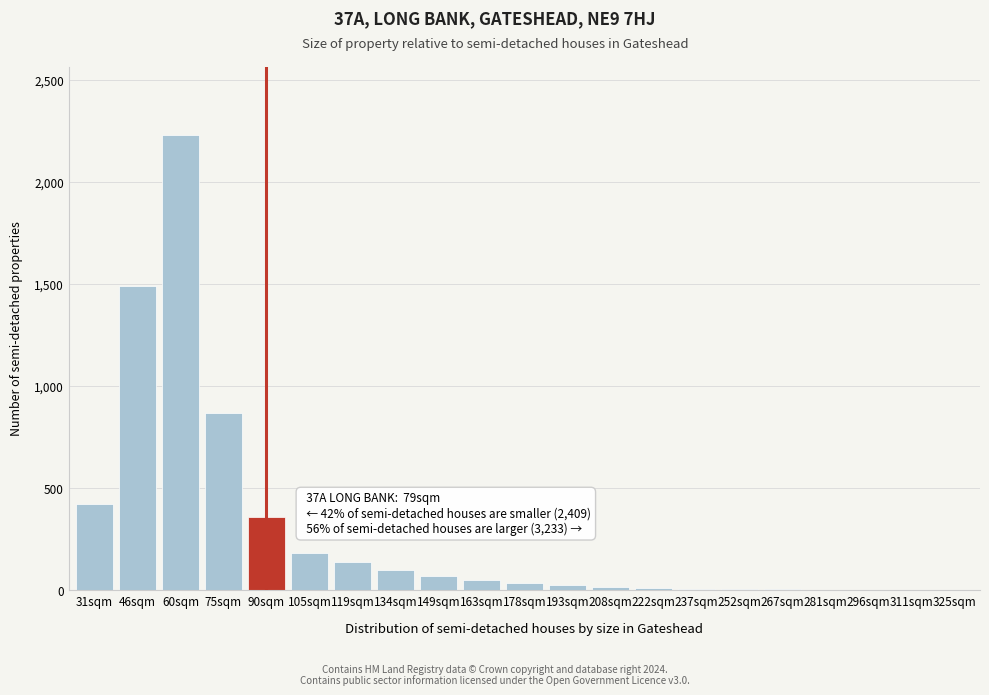

What is the sum of all values?

6026